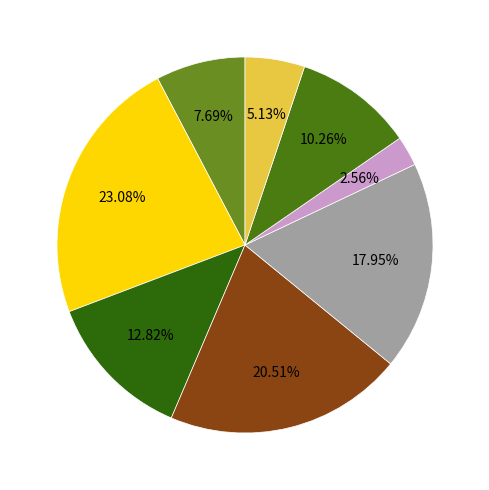

Is there any slice that represents more than half of the pie?

No